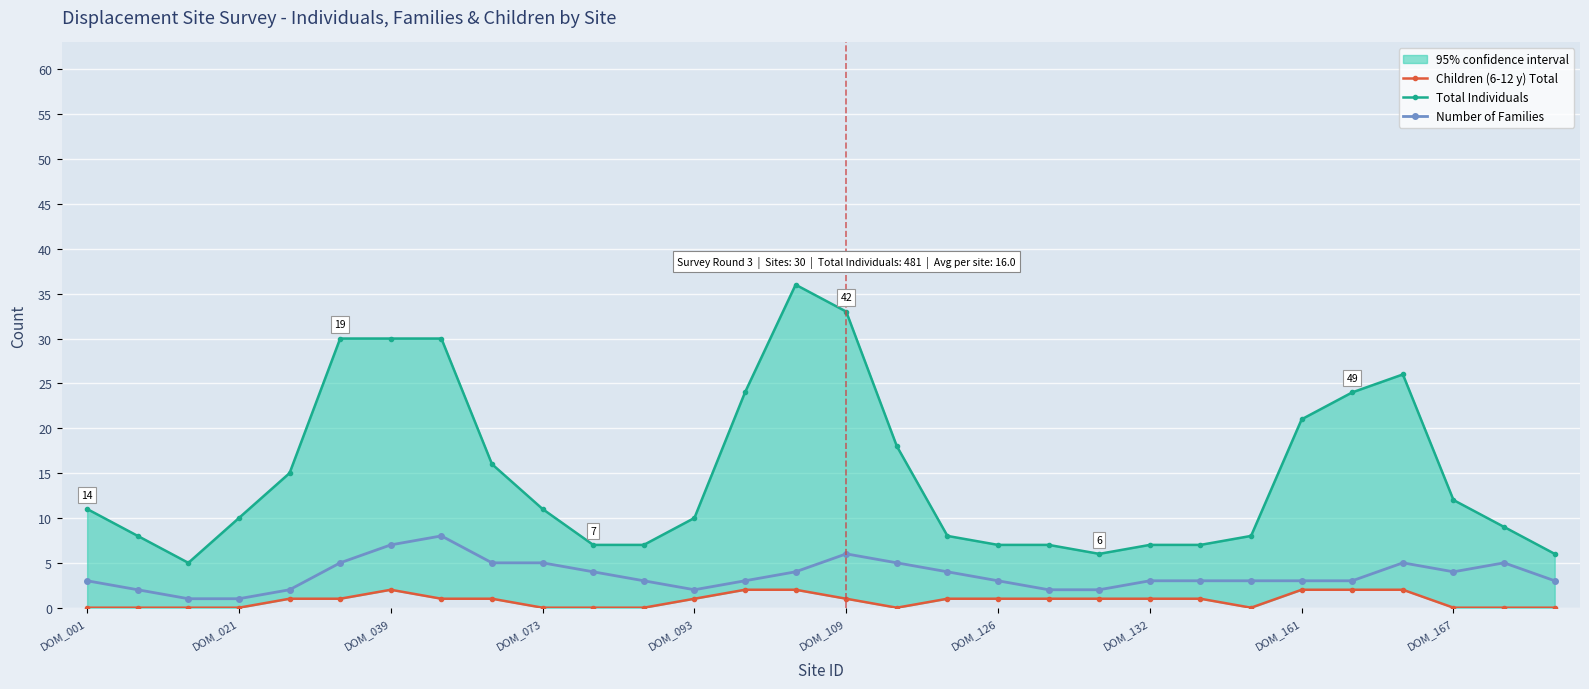

True or false: Number of Families has more than 1 interior local peaks.

True